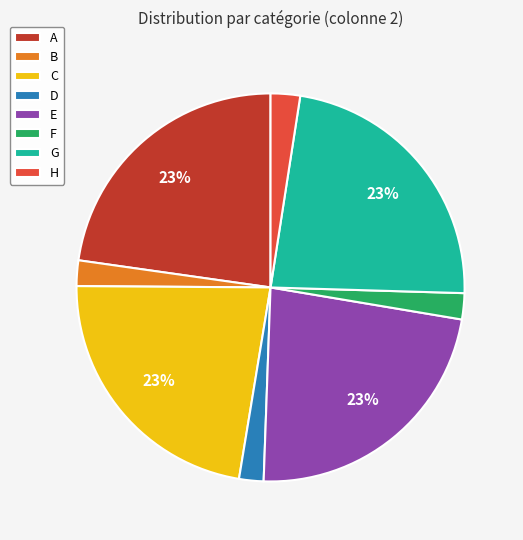

Does any single category account for the majority?

No